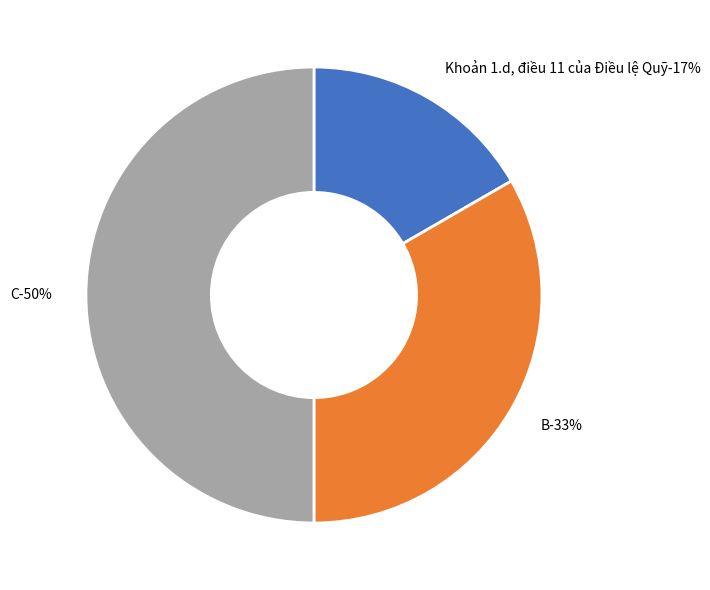

Is the sum of Khoản 1.d, điều 11 của Điều lệ Quỹ and C greater than half?

Yes